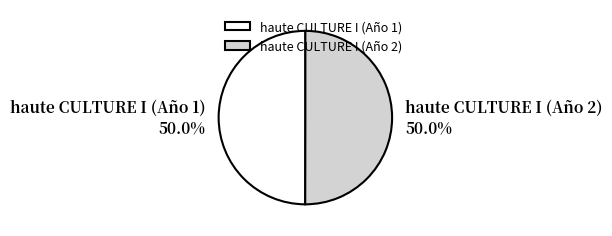

Combined, do haute CULTURE I (Año 2) and haute CULTURE I (Año 1) account for over 50%?

Yes